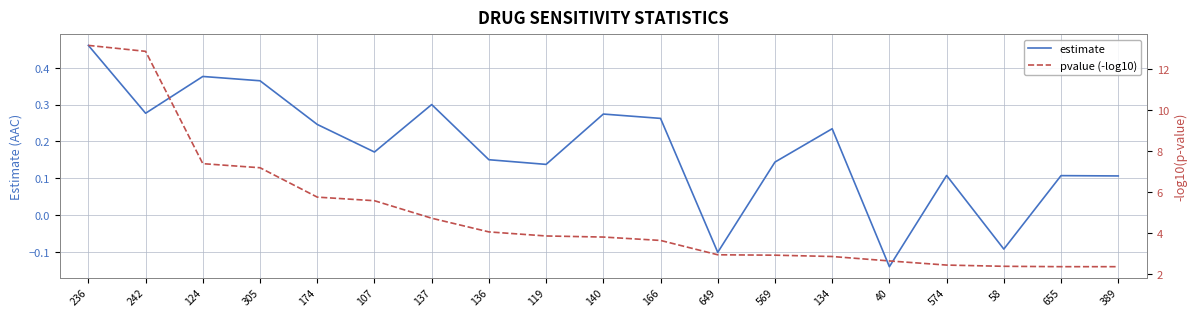

Does the chart display data point markers on the line(s)?

No